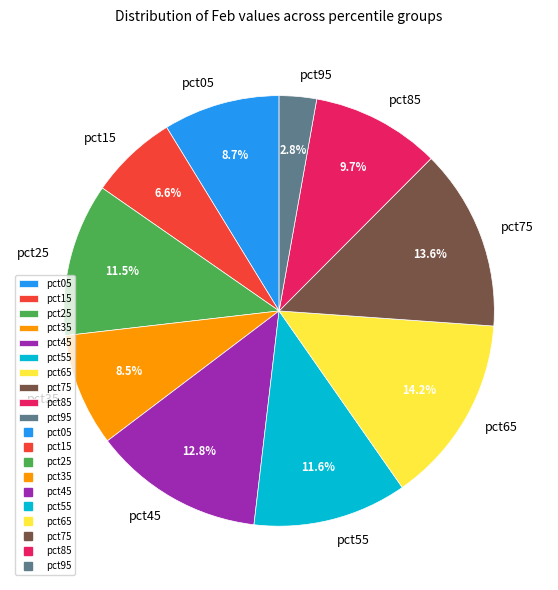

The pct15 slice represents 1% of the pie. True or false?

False